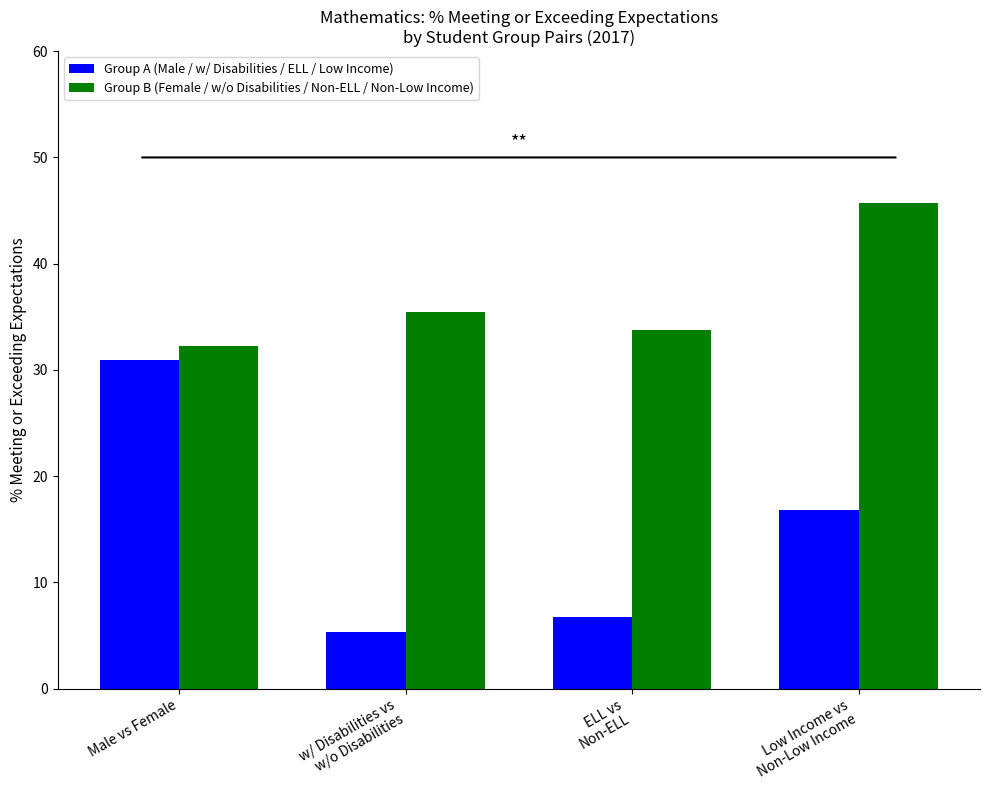

What is the spread (max minus min) of values at Low Income vs
Non-Low Income?

28.9